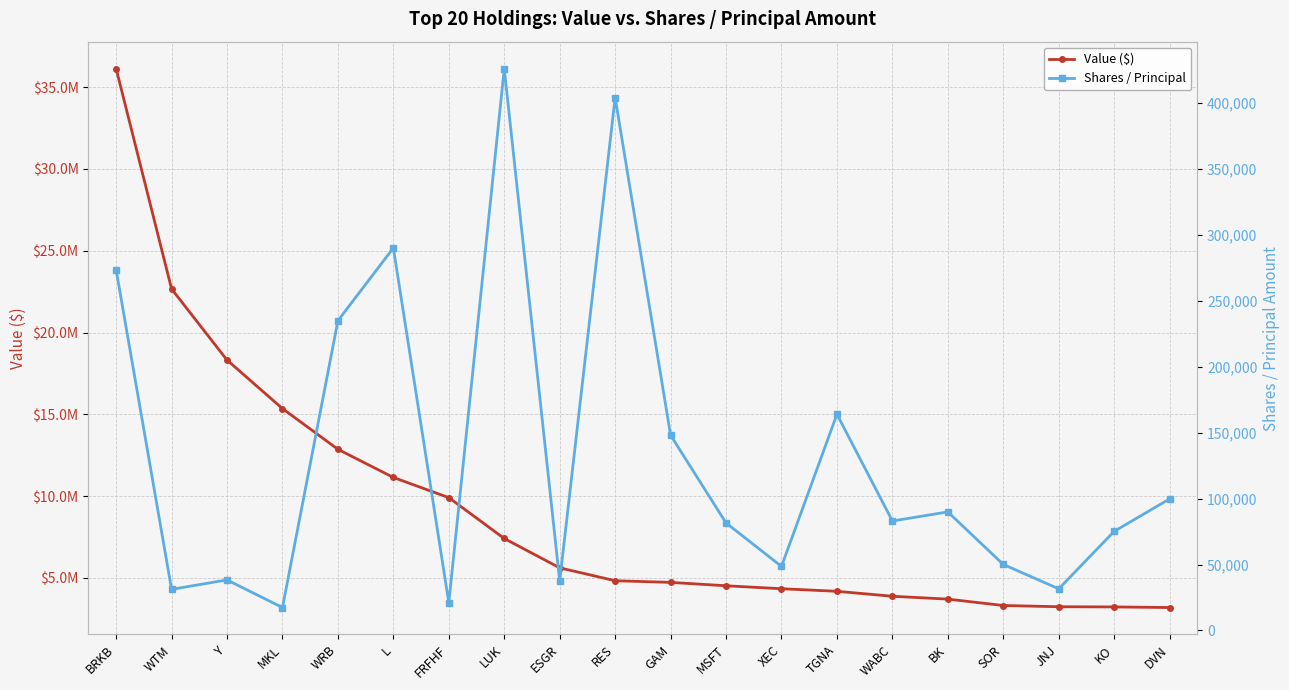

The value of Shares / Principal at MKL is 24218. True or false?

False